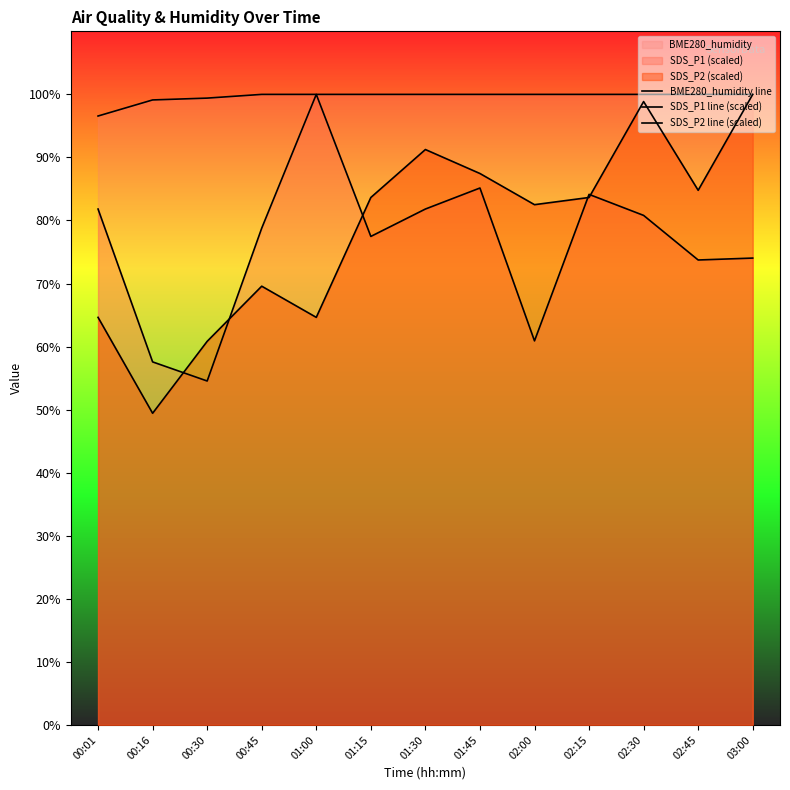

Is the value of SDS_P1 line (scaled) at 01:00 greater than the value of BME280_humidity line at 00:01?

Yes